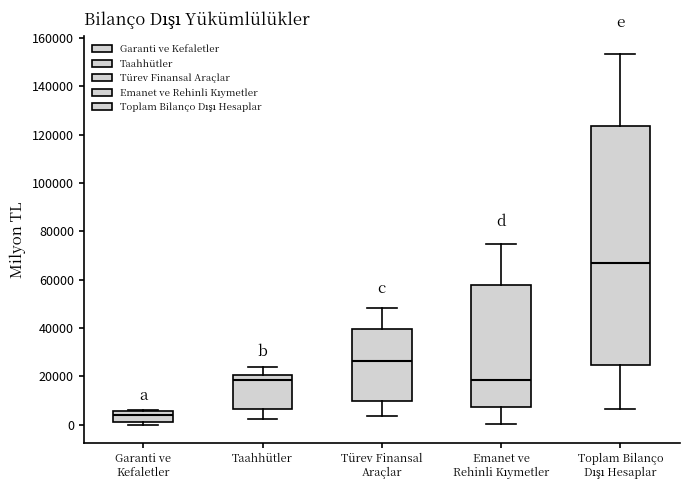

Which box has the lowest median line?

Garanti ve Kefaletler